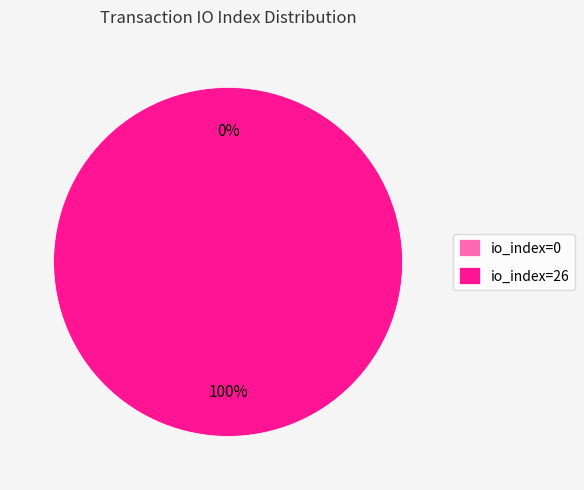

What is the majority slice?

io_index=26